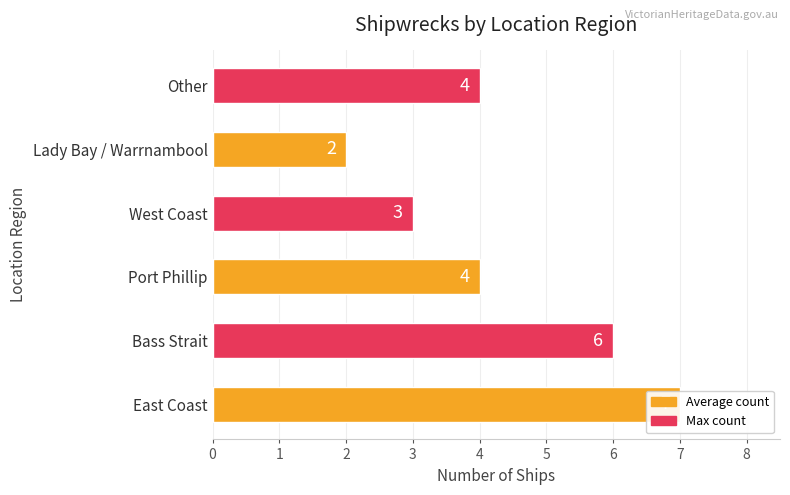

How many data points are less than 4?

2